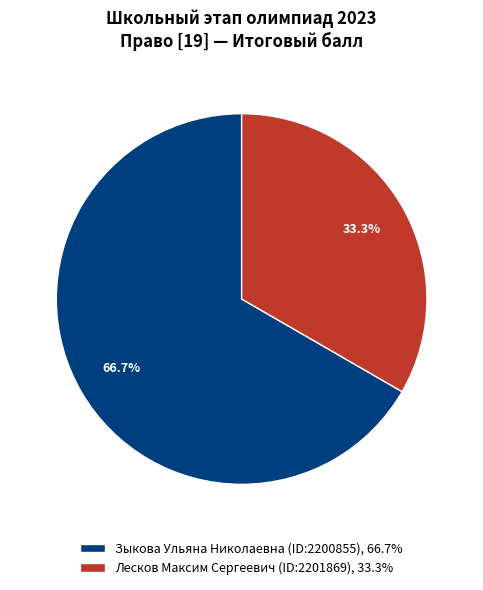

To the nearest percent, what percentage of the pie is Лесков Максим Сергеевич (ID:2201869)?

33%